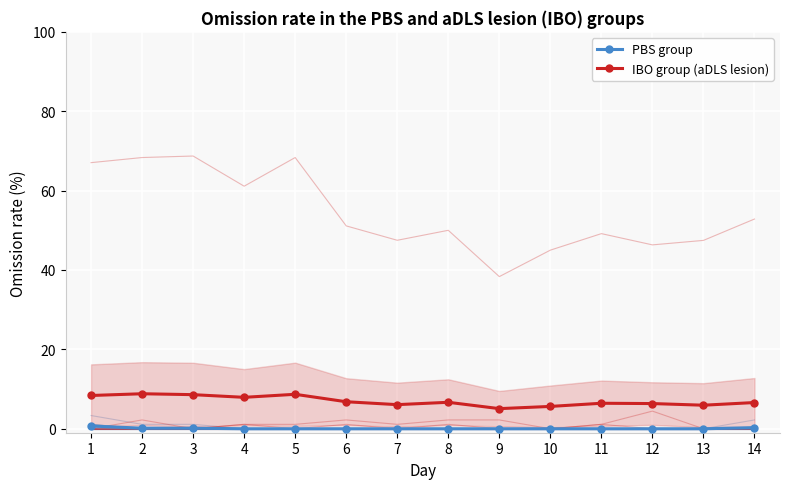

List the labels in order of PBS group value, smallest first.

4, 5, 6, 7, 8, 9, 10, 11, 12, 13, 2, 3, 14, 1